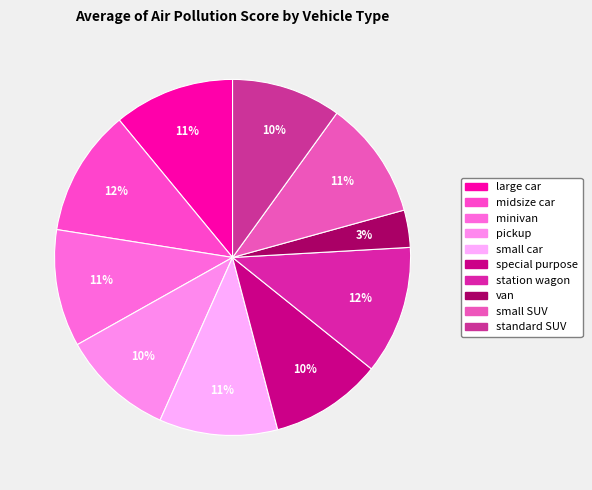

True or false: pickup accounts for 16% of the total.

False